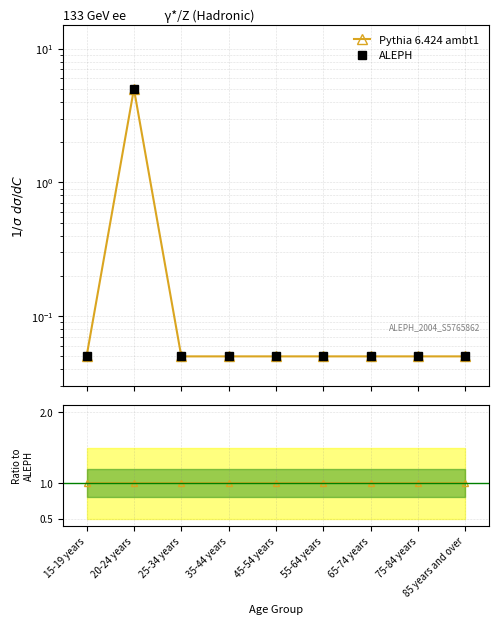

What is the greatest value displayed?

5.0